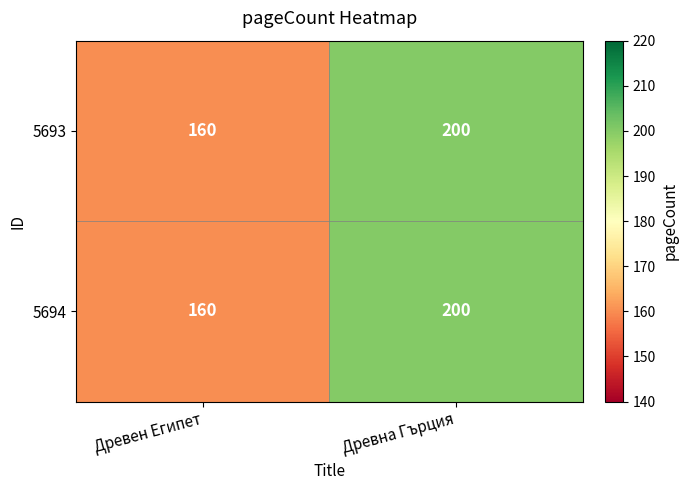

What is the smallest value displayed?

160